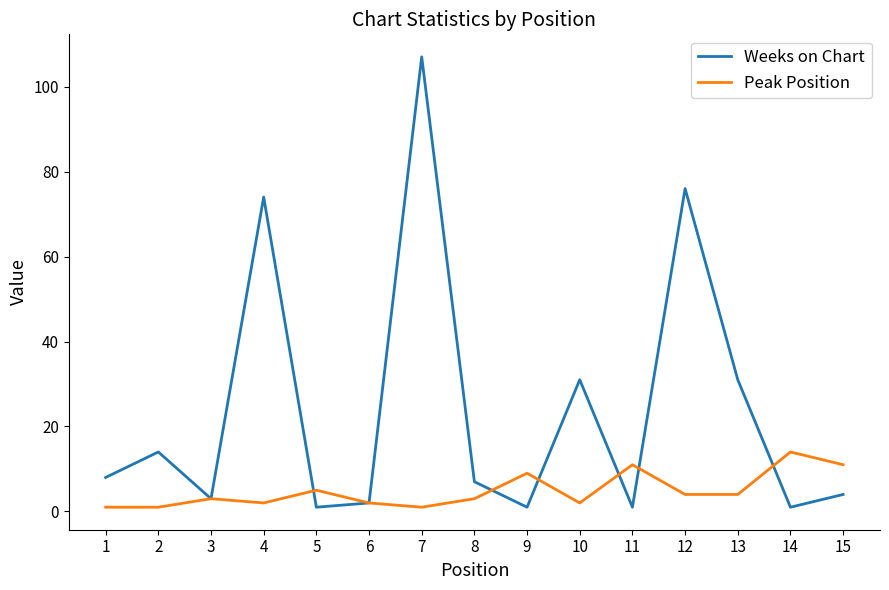

True or false: Peak Position and Weeks on Chart intersect in this chart.

True